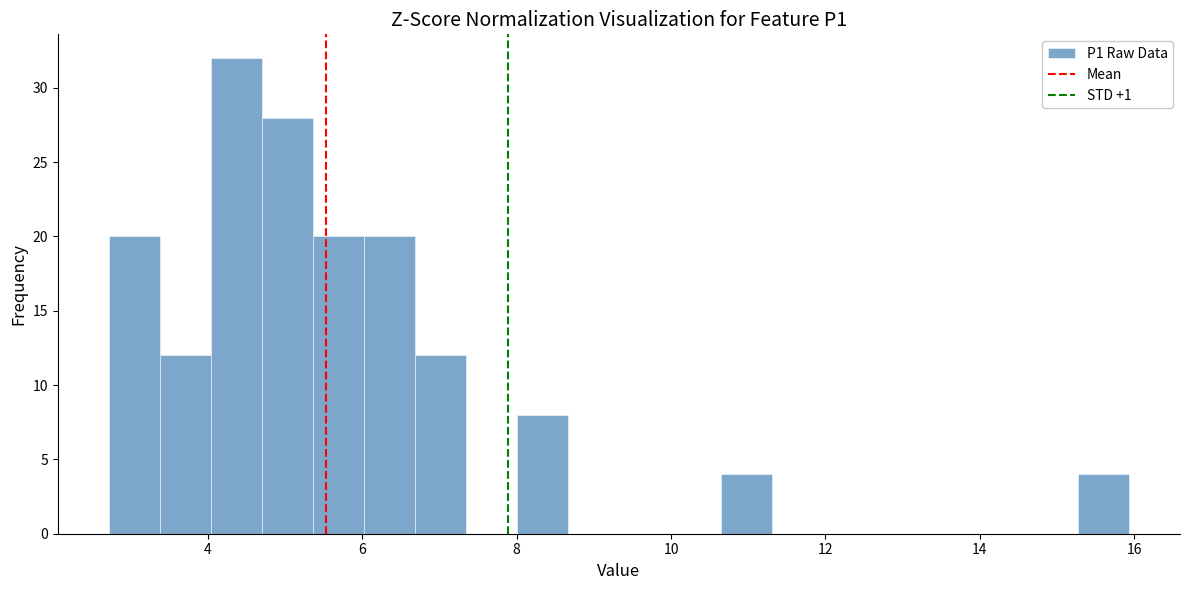

Read against the x-axis, roughly where is the centre of the tallest bar?

4.4